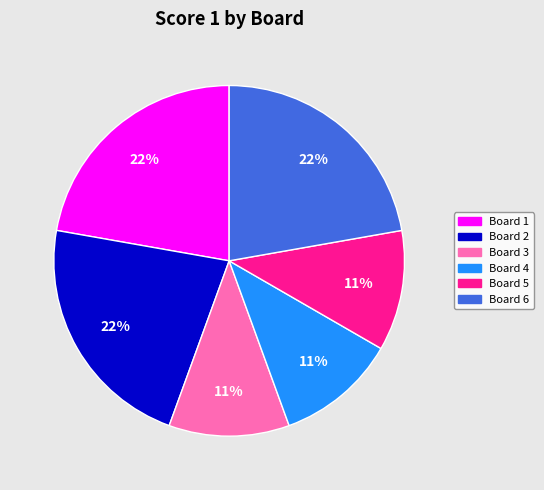

Is there any slice that represents more than half of the pie?

No